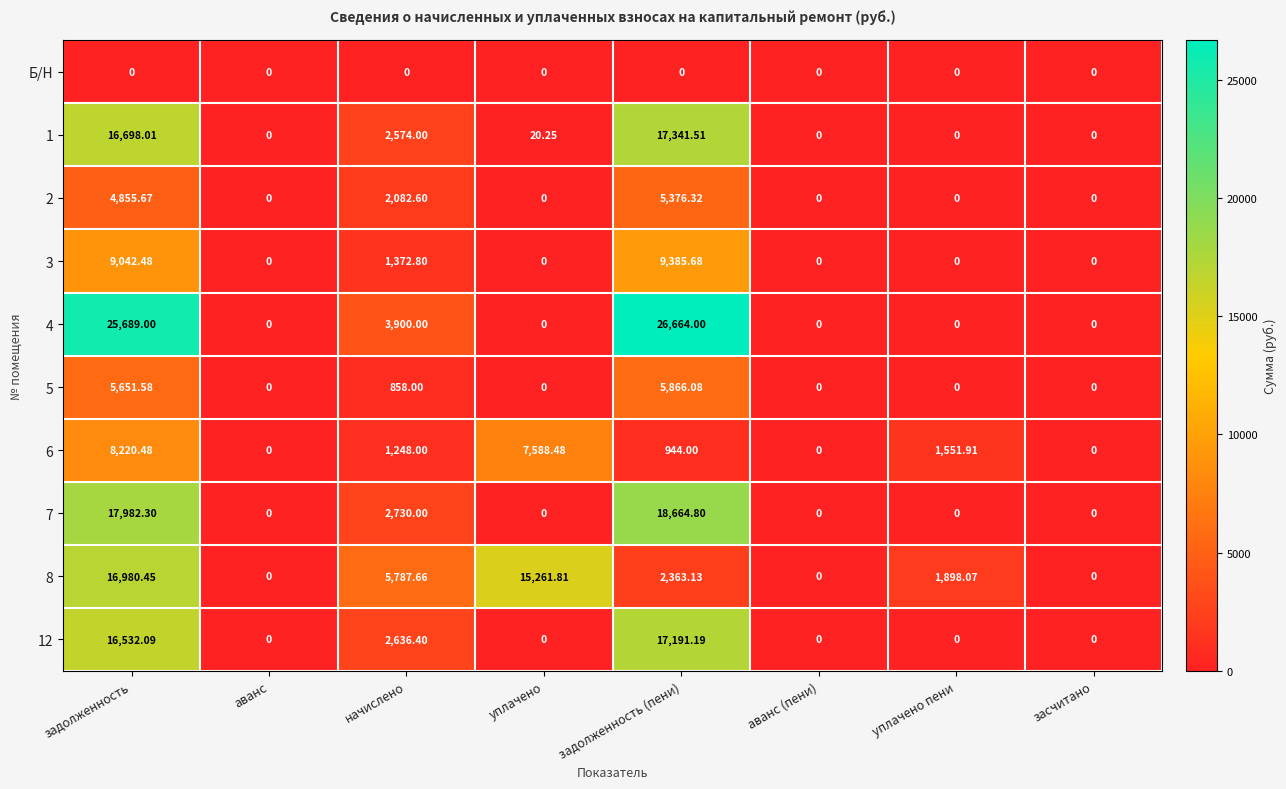

At which category does the chart reach its peak across all series?

задолженность (пени)